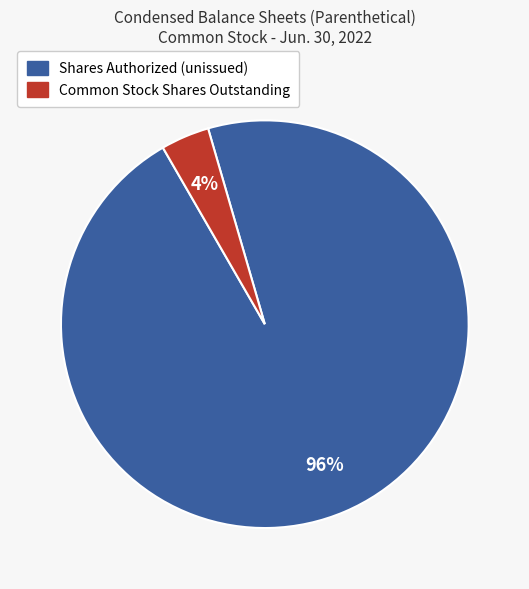

To the nearest percent, what is the difference between the largest and smallest slice percentages?

92%